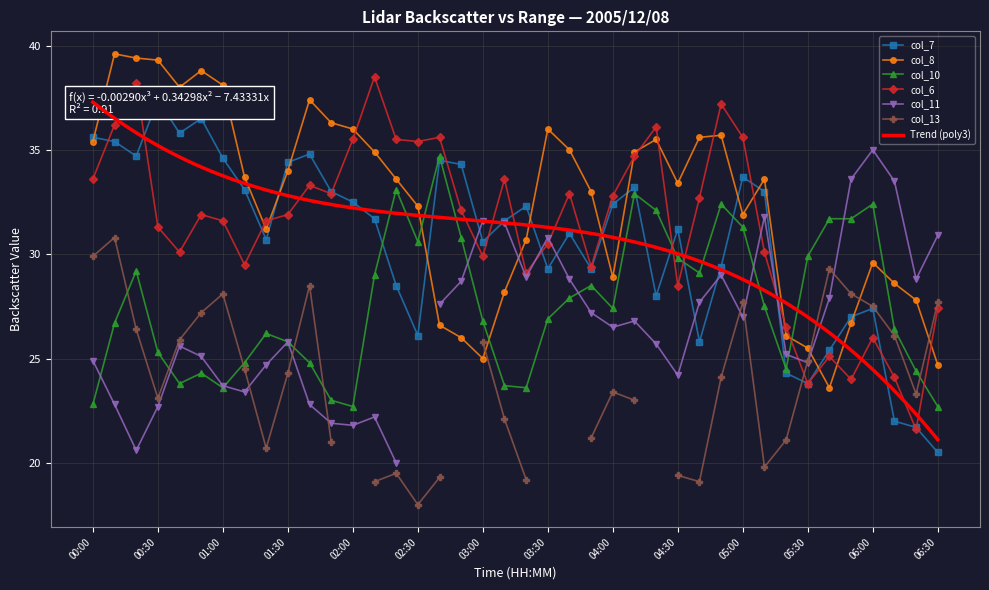

The col_8 (1.853) series shows 33.0 at 03:50. True or false?

True